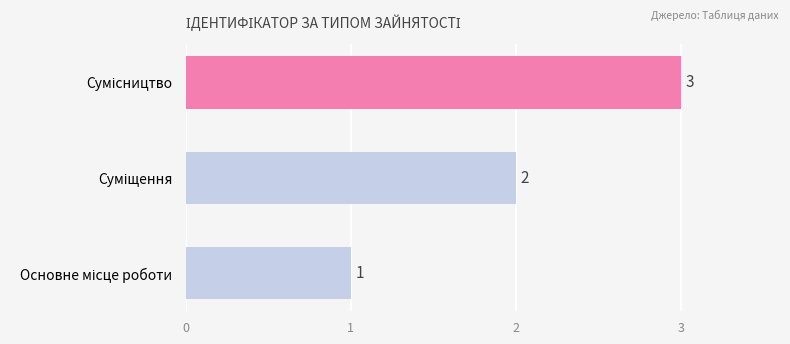

What is the greatest value displayed?

3